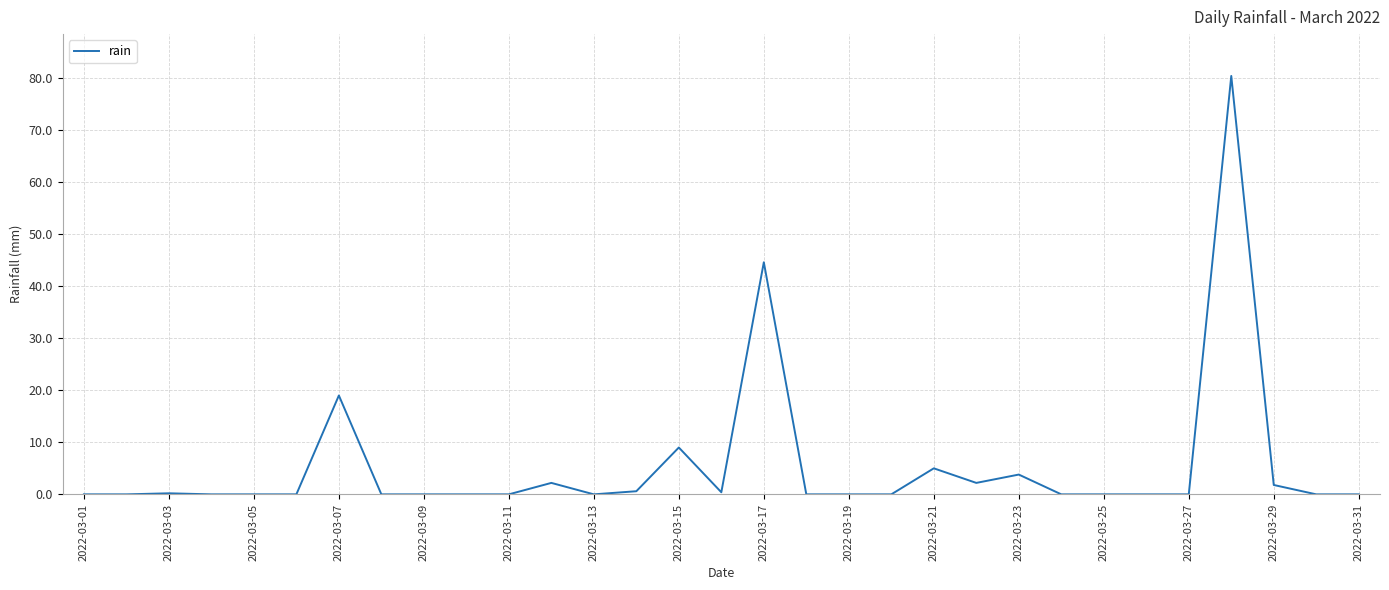

What is the maximum value shown in the chart?

80.4